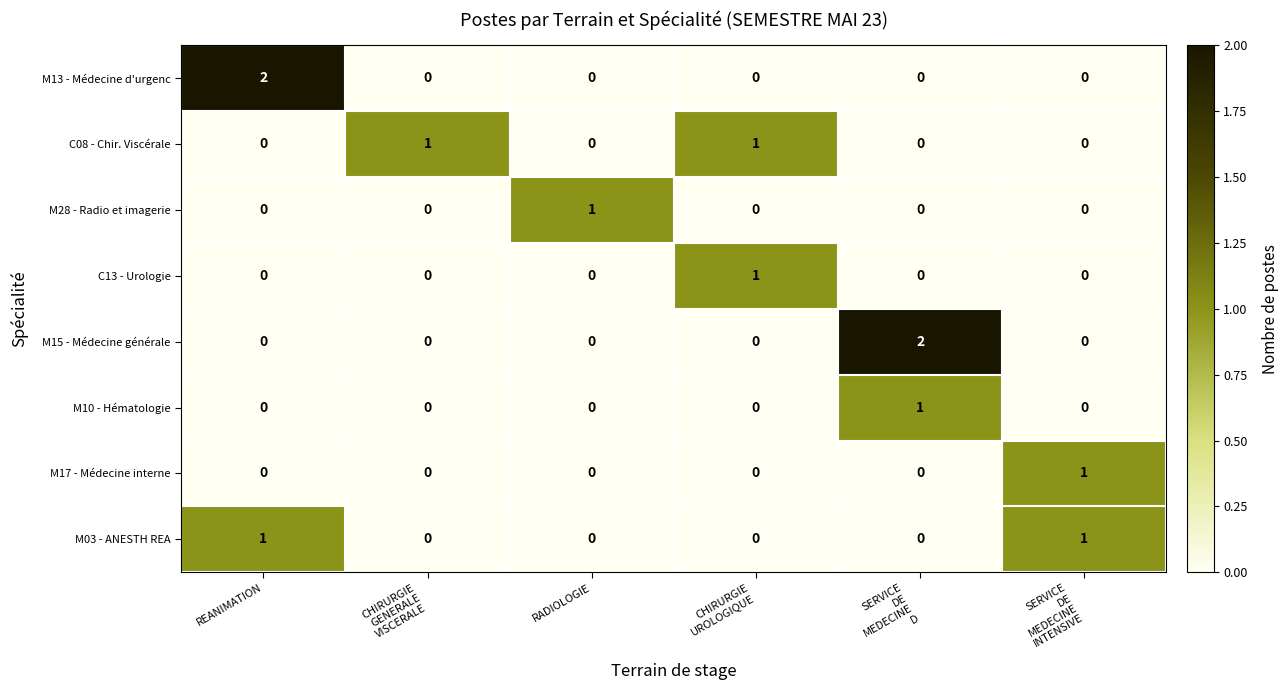

Count the number of categories in the chart.

6